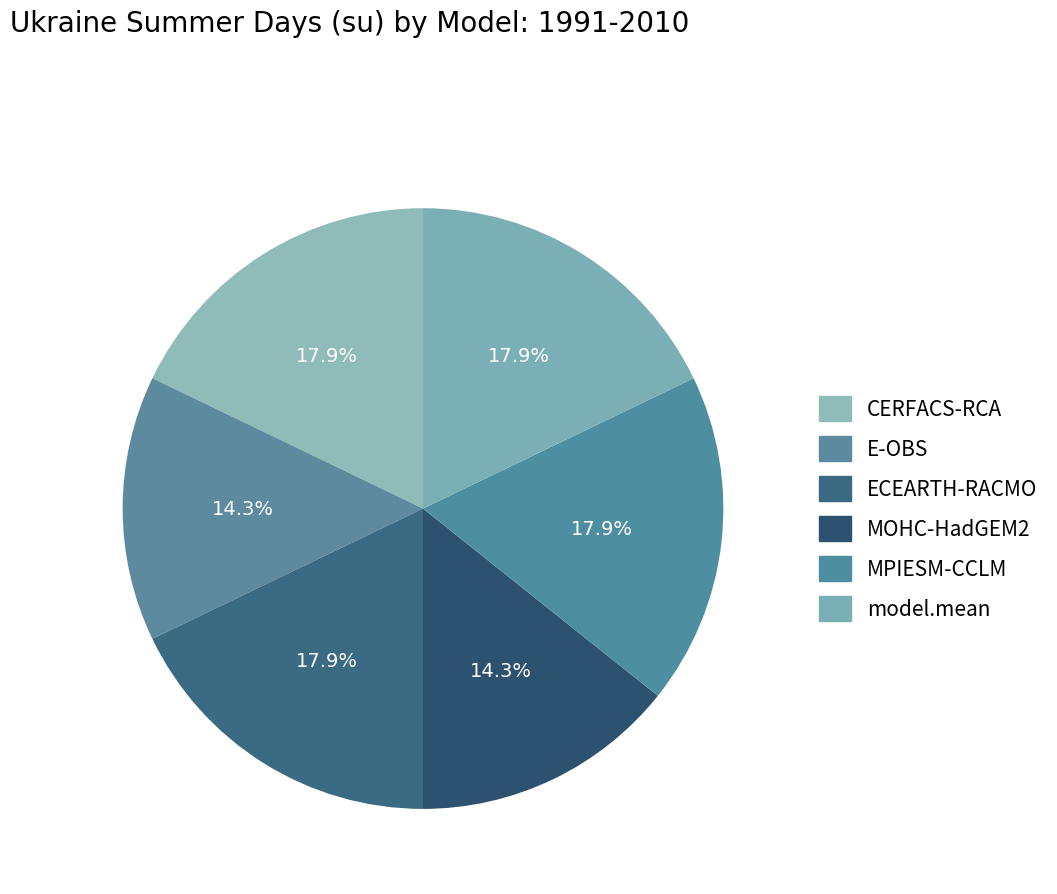

Rank the categories by value from highest to lowest.

CERFACS-RCA, ECEARTH-RACMO, MPIESM-CCLM, model.mean, E-OBS, MOHC-HadGEM2